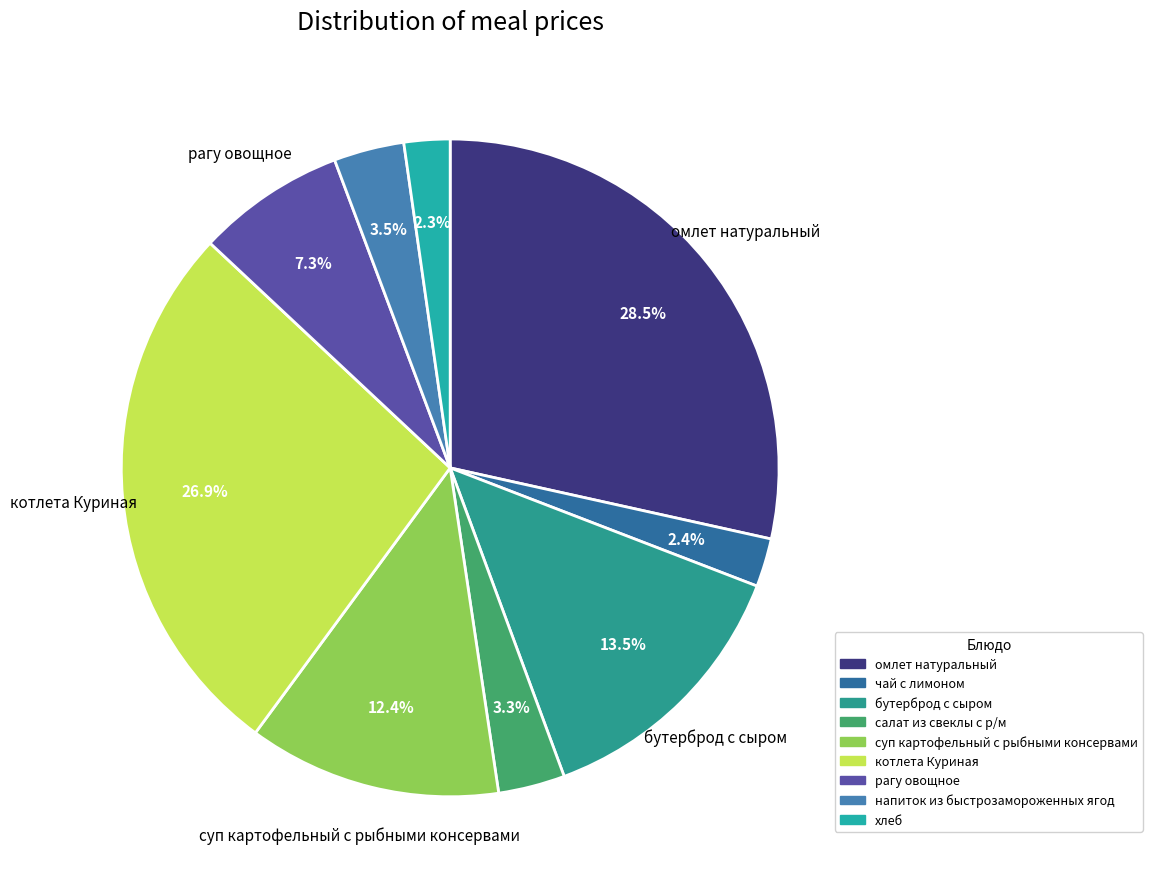

How many slices are in this pie chart?

9